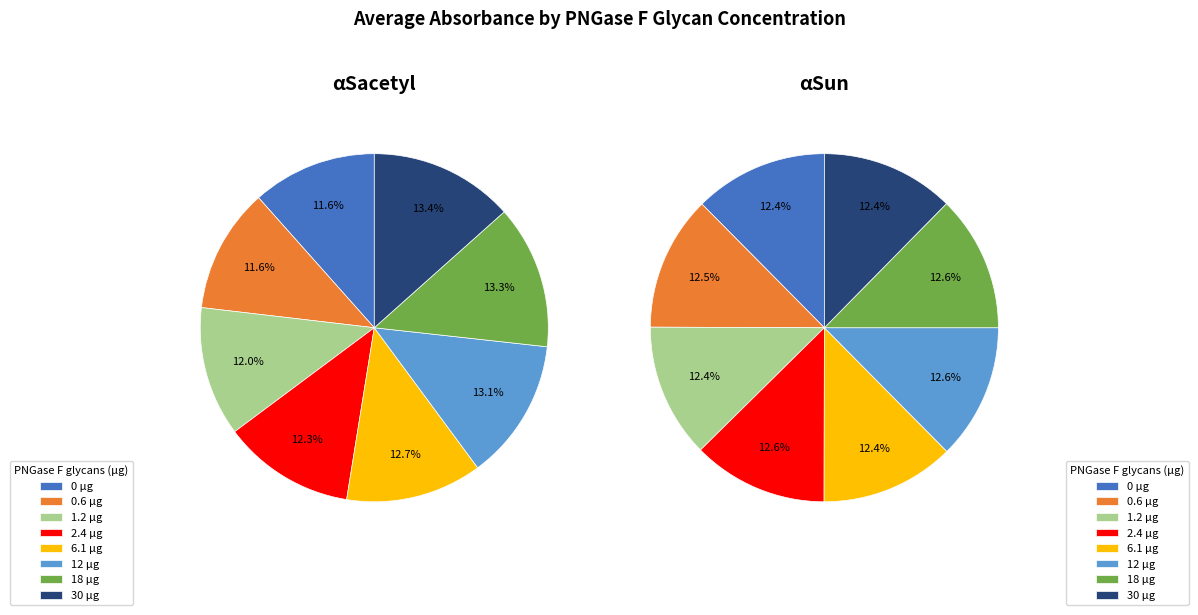

To the nearest percent, what portion does 1.2 represent?

12%